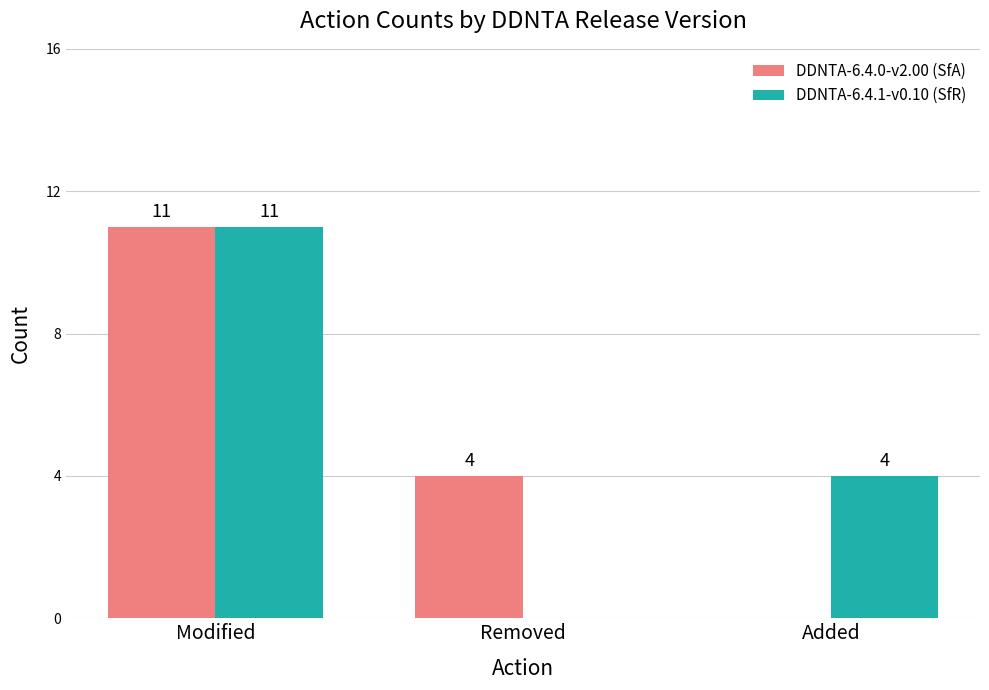

Reading right to left, transcribe all the data shown in this chart.

DDNTA-6.4.0-v2.00 (SfA): 0	4	11
DDNTA-6.4.1-v0.10 (SfR): 4	0	11